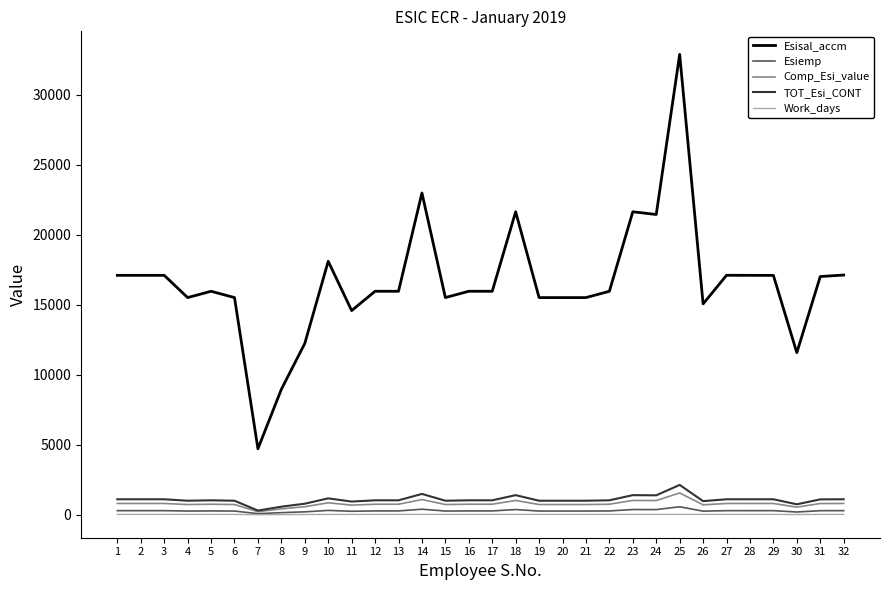

Is the value of TOT_Esi_CONT at 11 greater than the value of Esiemp at 27?

Yes